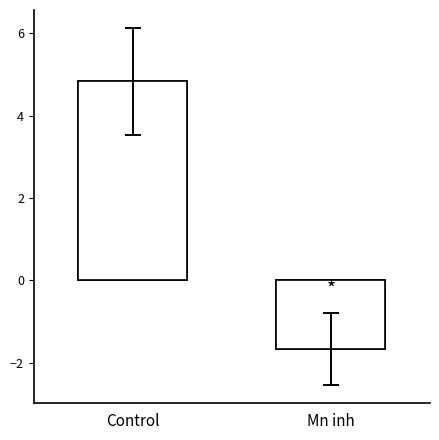

List the labels in order of value, largest first.

Control, Mn inh